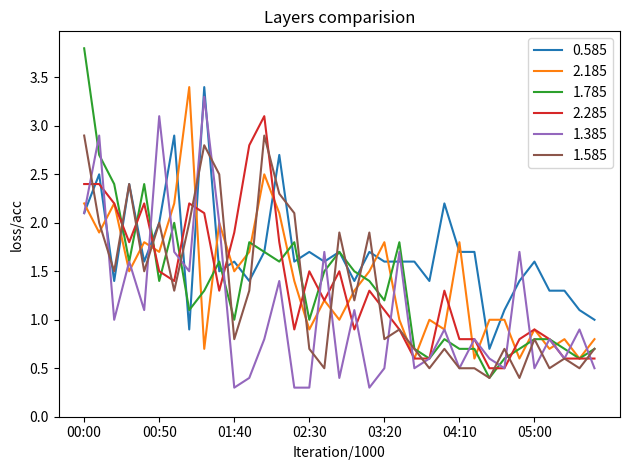

Which series has the widest spread of values?

1.785